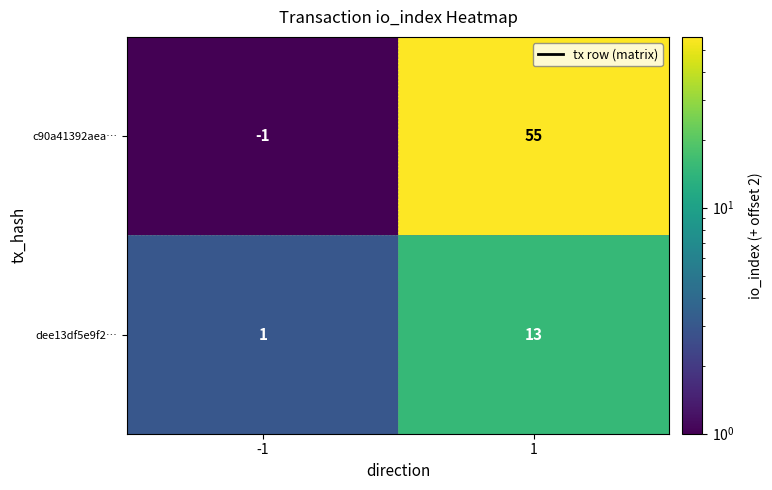

Reading right to left, list all the values displayed in this chart.

c90a41392aea…: 55	-1
dee13df5e9f2…: 13	1